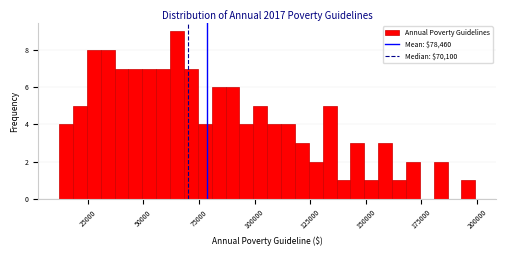

Around what value on the x-axis is the tallest bar? Give the approximate position of its centre, as read against the axis.

65000